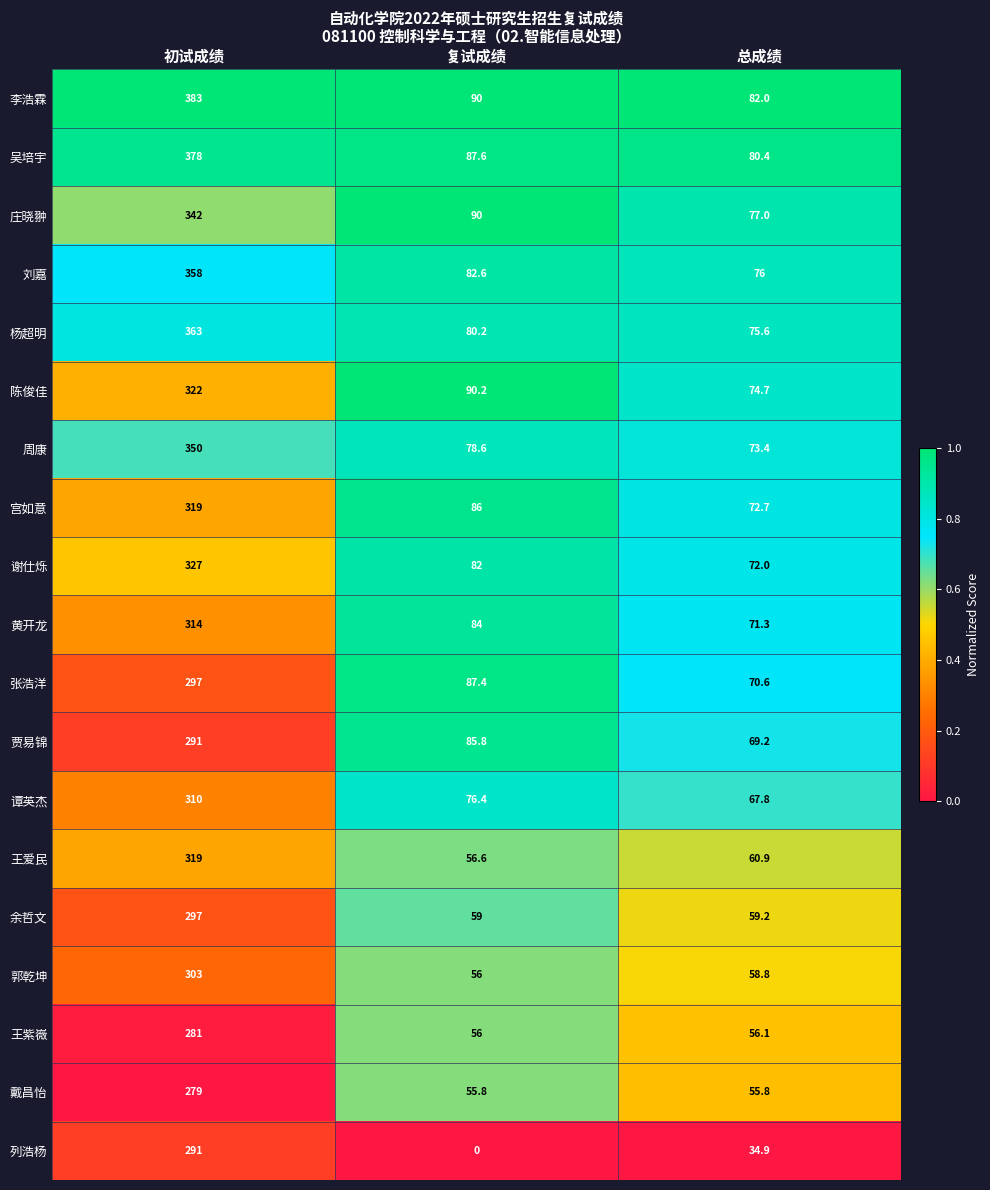

Rank the categories by 谭英杰 value from lowest to highest.

总成绩, 复试成绩, 初试成绩